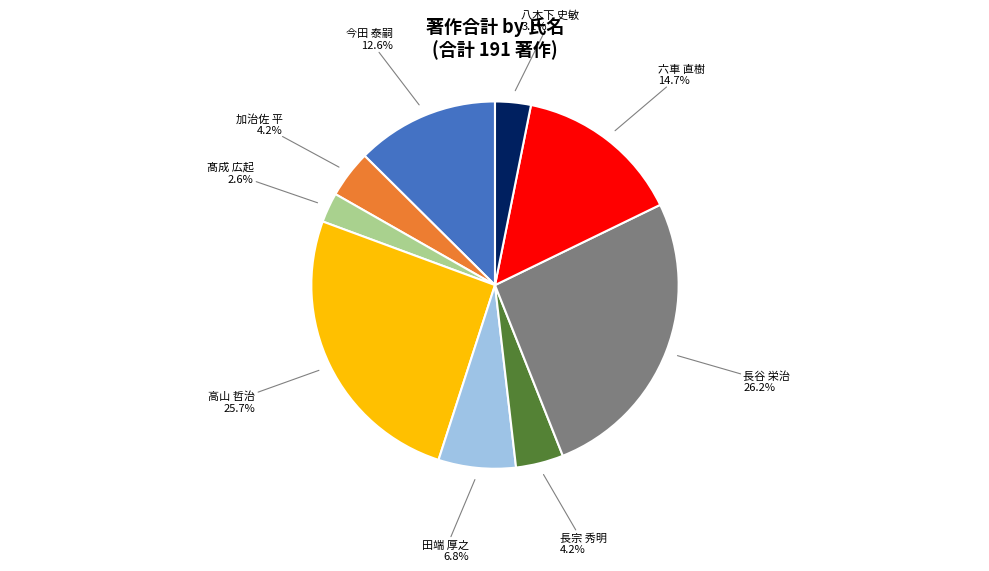

Is there any slice that represents more than half of the pie?

No